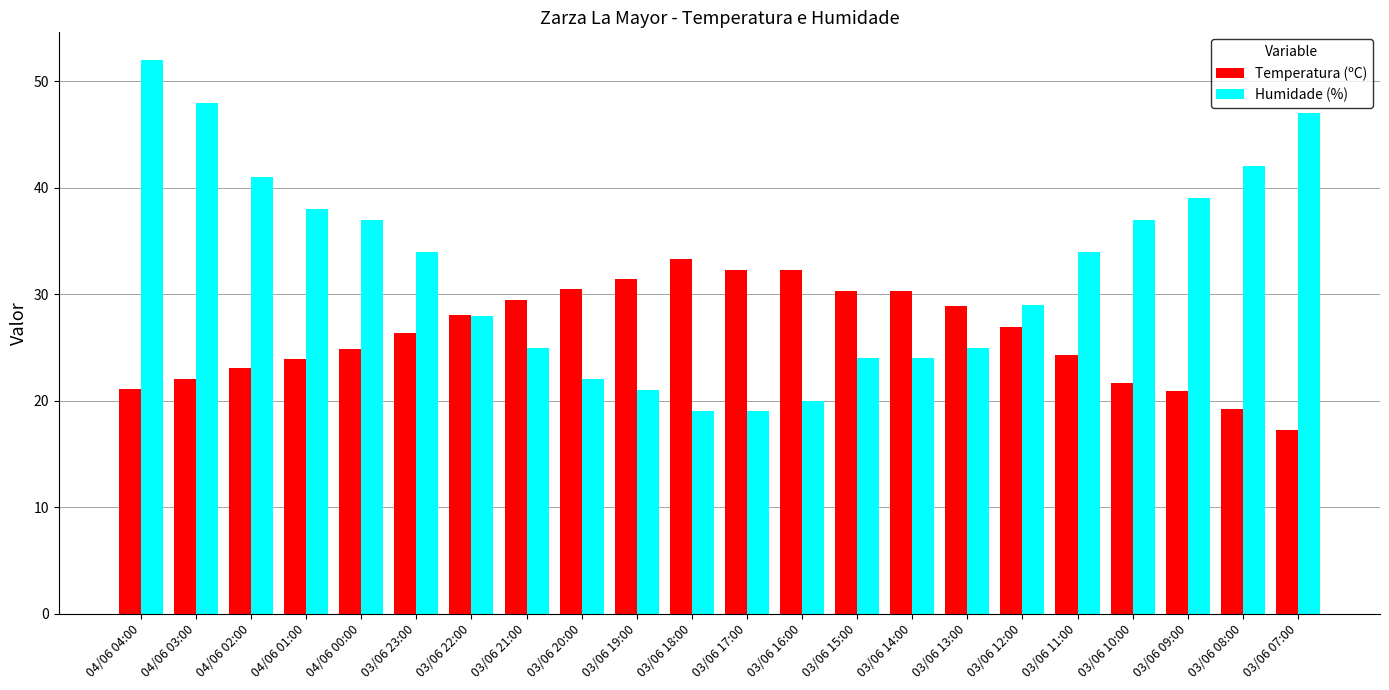

What is the difference between the second highest and minimum values in the Temperatura (ºC) series?

15.0